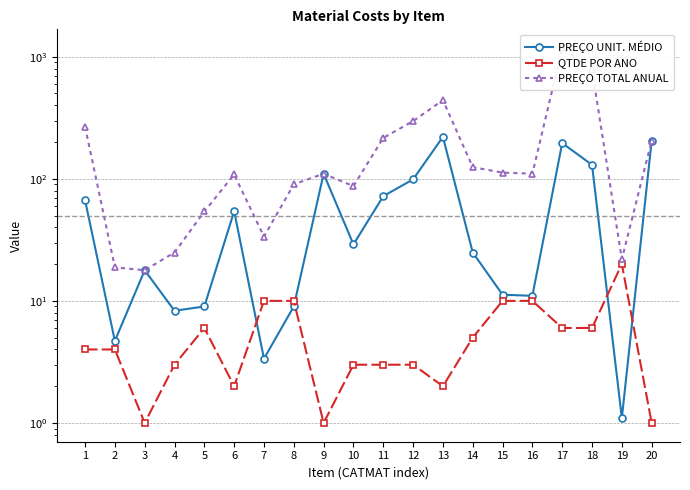

Reading left to right, list all the values displayed in this chart.

PREÇO UNIT. MÉDIO: 66.9	4.7	17.8	8.3	9.0	54.2	3.4	9.0	110.0	29.0	72.0	98.9	220.3	24.9	11.2	11.0	196.0	130.0	1.1	205.2
QTDE POR ANO: 4.0	4.0	1.0	3.0	6.0	2.0	10.0	10.0	1.0	3.0	3.0	3.0	2.0	5.0	10.0	10.0	6.0	6.0	20.0	1.0
PREÇO TOTAL ANUAL: 267.6	18.8	17.8	24.9	54.0	108.4	33.6	90.0	110.0	87.0	216.1	296.7	440.6	124.5	112.3	110.0	1176.0	780.0	21.9	205.2